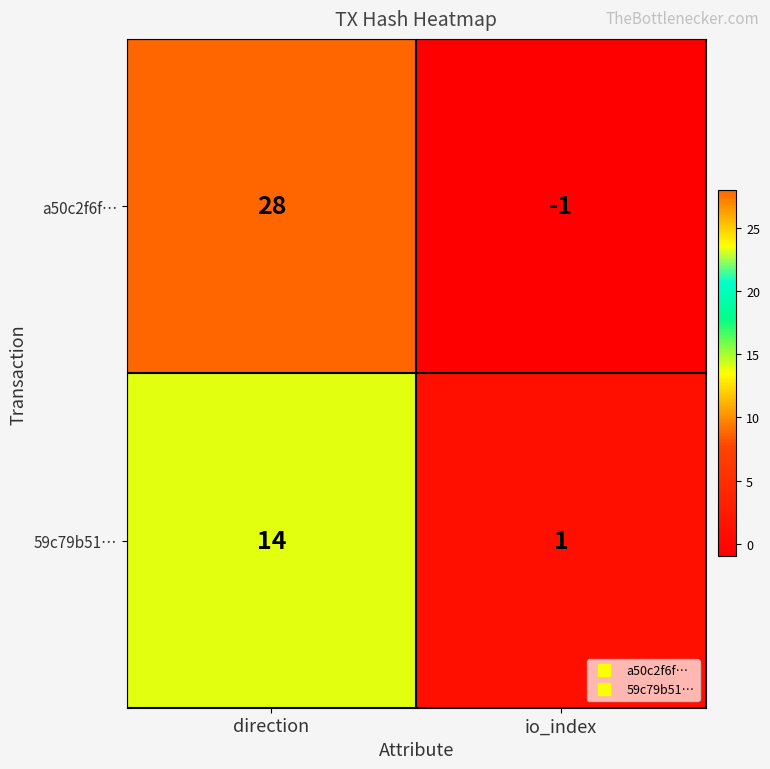

Where is a50c2f6f… nearest to the value 13?

io_index